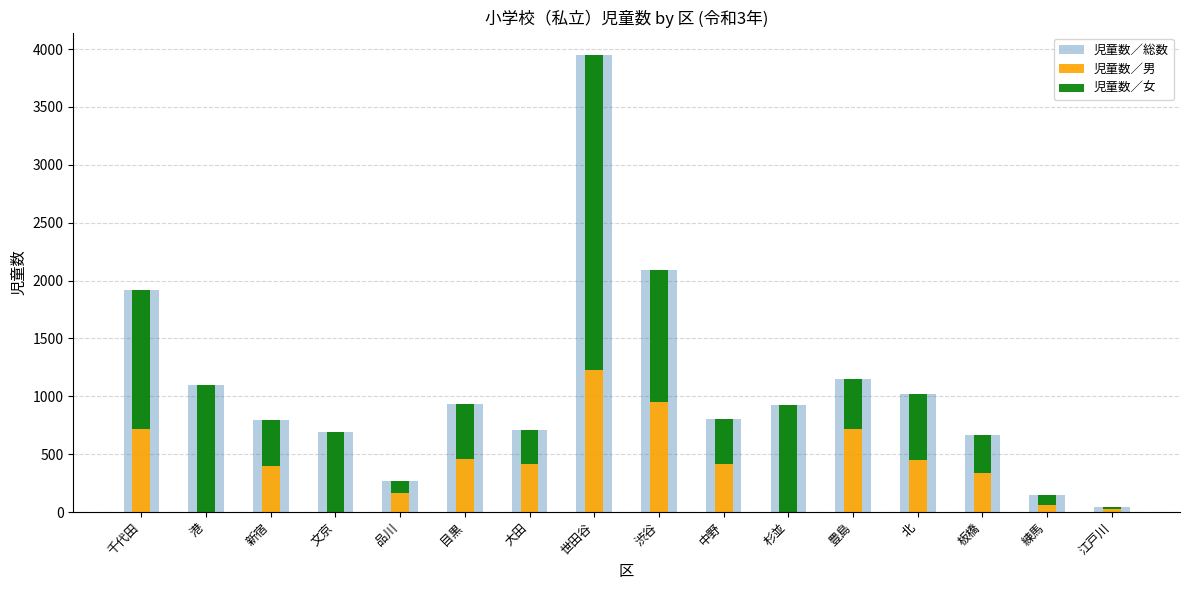

What is the value of the 児童数／総数 bar at the 13th from the left?

1019